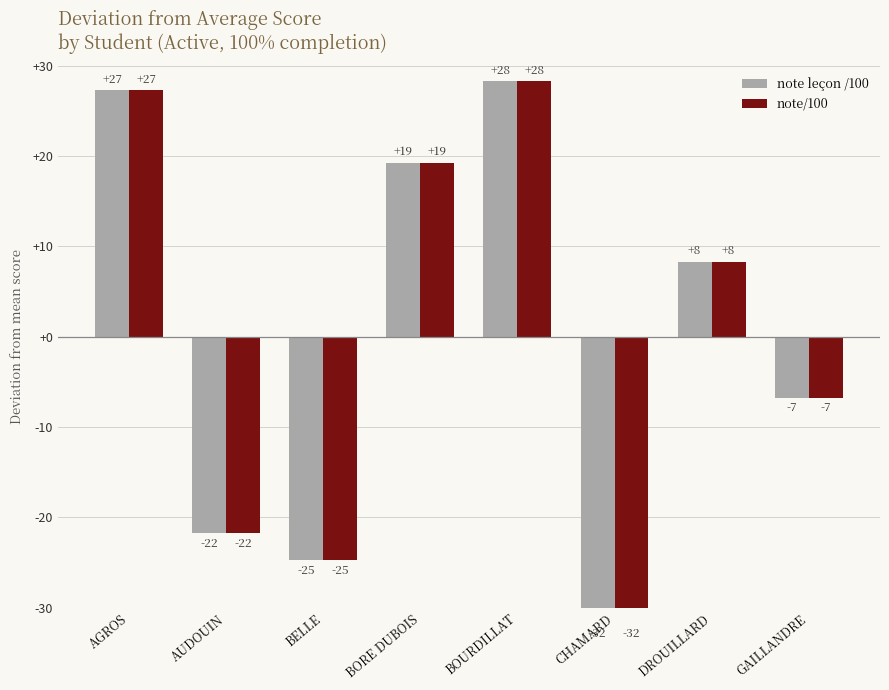

Reading right to left, list all the values displayed in this chart.

note leçon /100: -6.7	8.3	-31.7	28.3	19.3	-24.7	-21.7	27.3
note/100: -6.7	8.3	-31.7	28.3	19.3	-24.7	-21.7	27.3